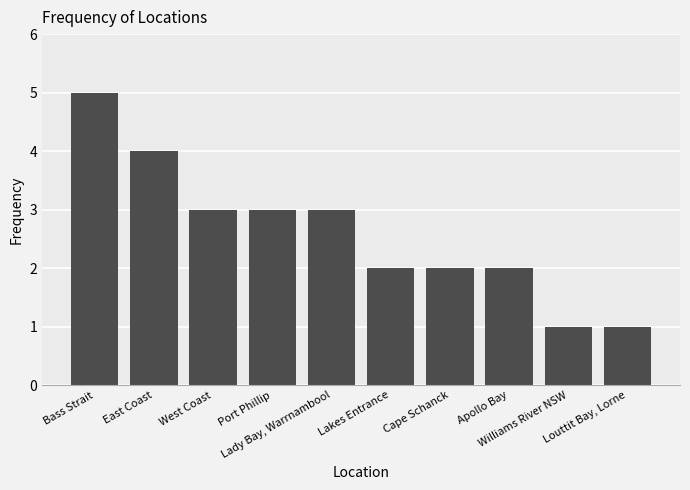

What is the ratio of the value at Apollo Bay to the value at East Coast?

0.5